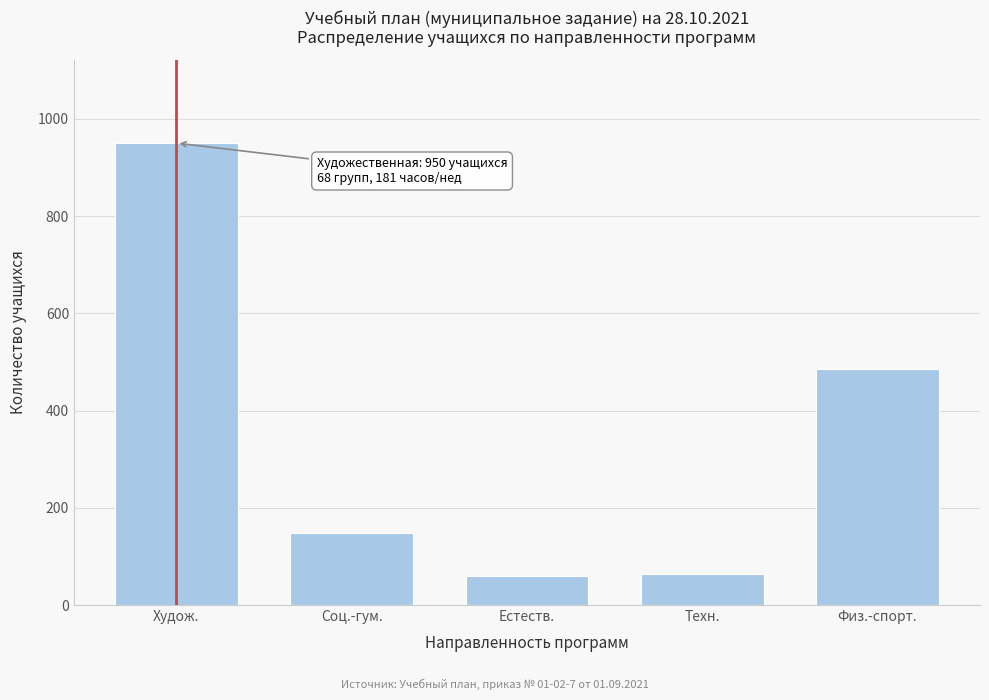

What is the difference between the maximum and second lowest values?

887